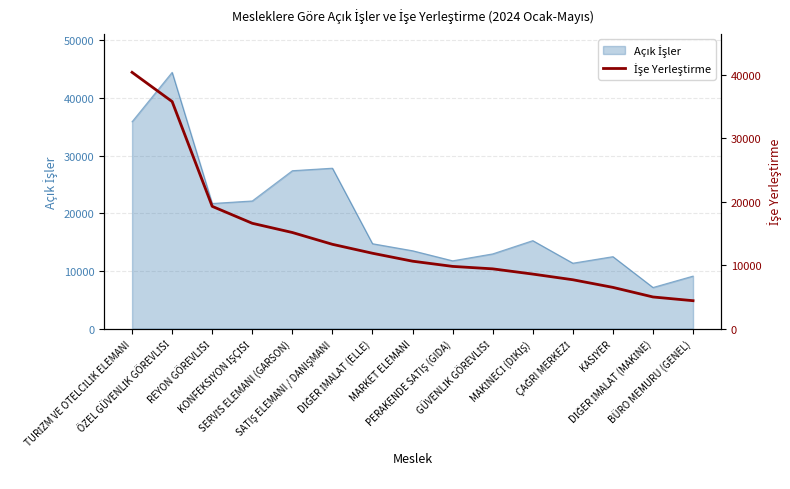

How many lines are shown in the chart?

1